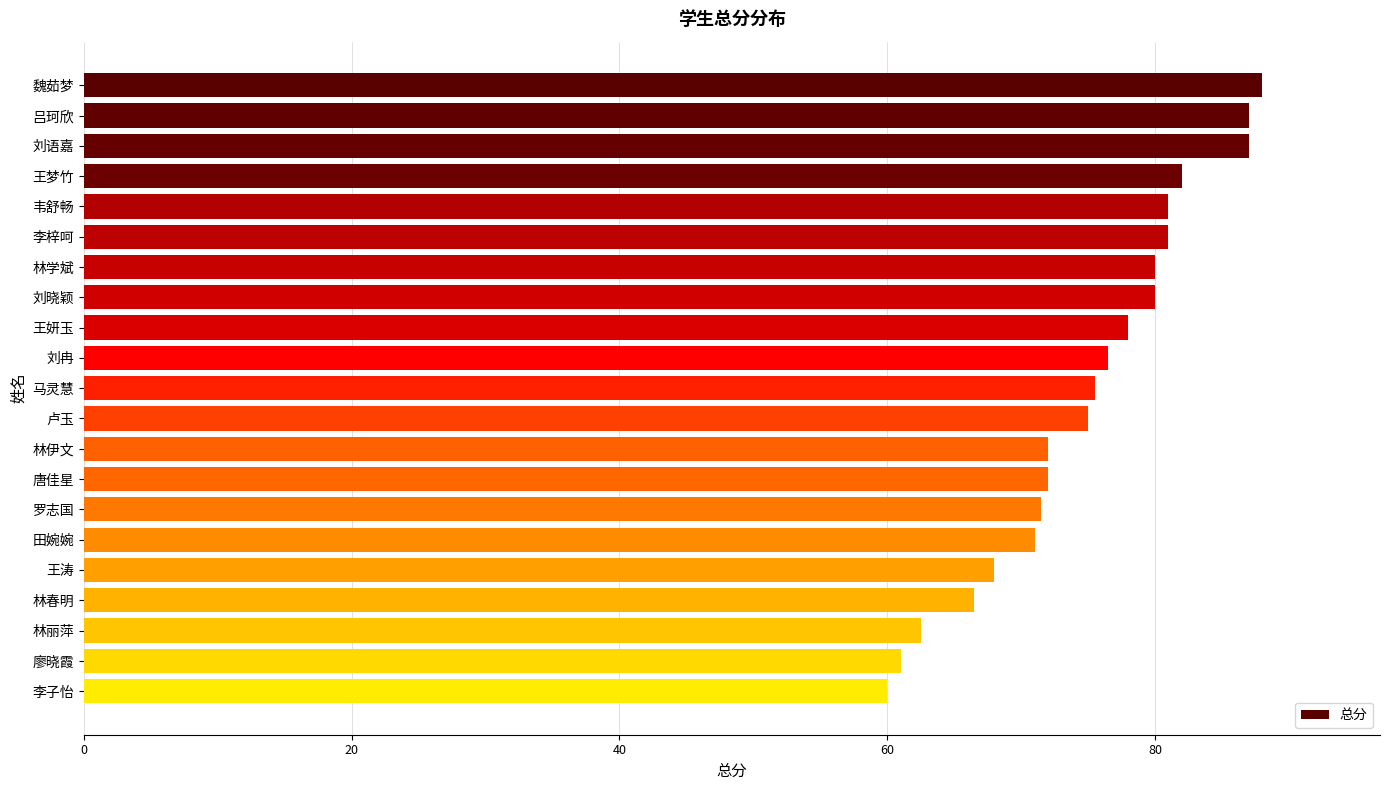

What is the average value?

75.0